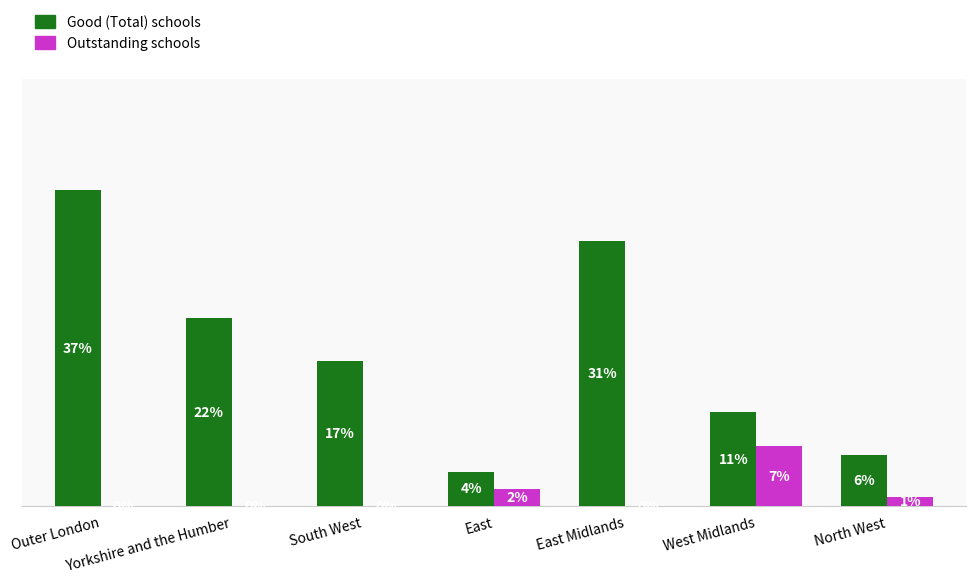

Are the bars horizontal?

No